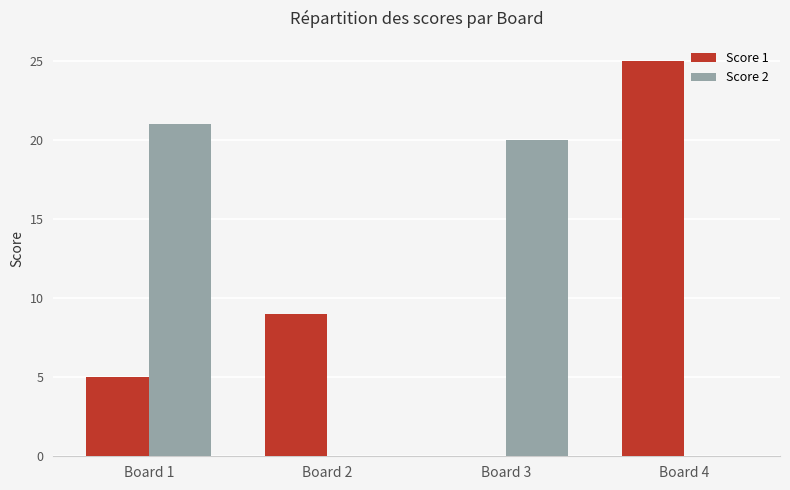

The value of Score 2 at Board 4 is -12. True or false?

False